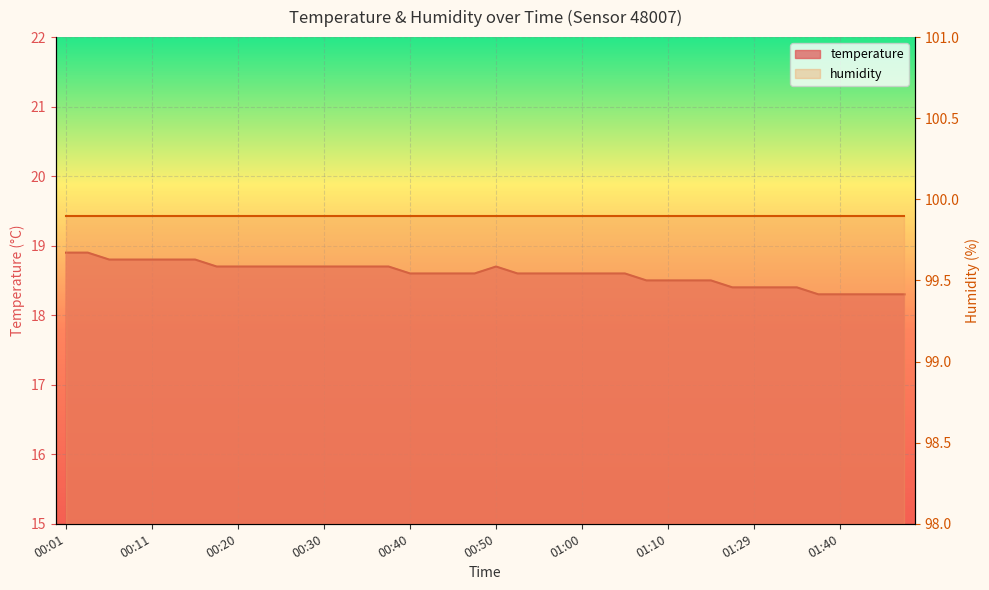

Approximately how many times larger is the value at 01:35 compared to 00:16?

1.0